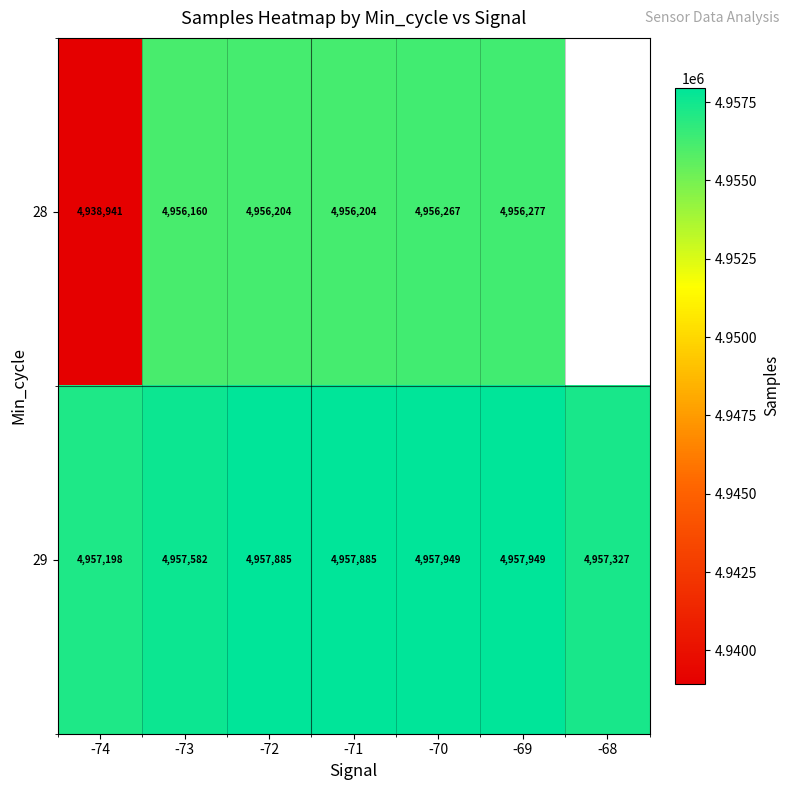

What is the sum of the 29 values at -71 and -70?

9915834